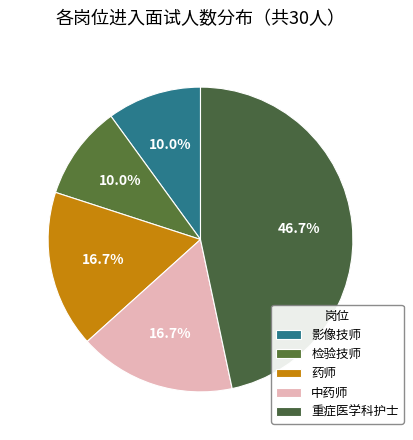

How many slices are in this pie chart?

5